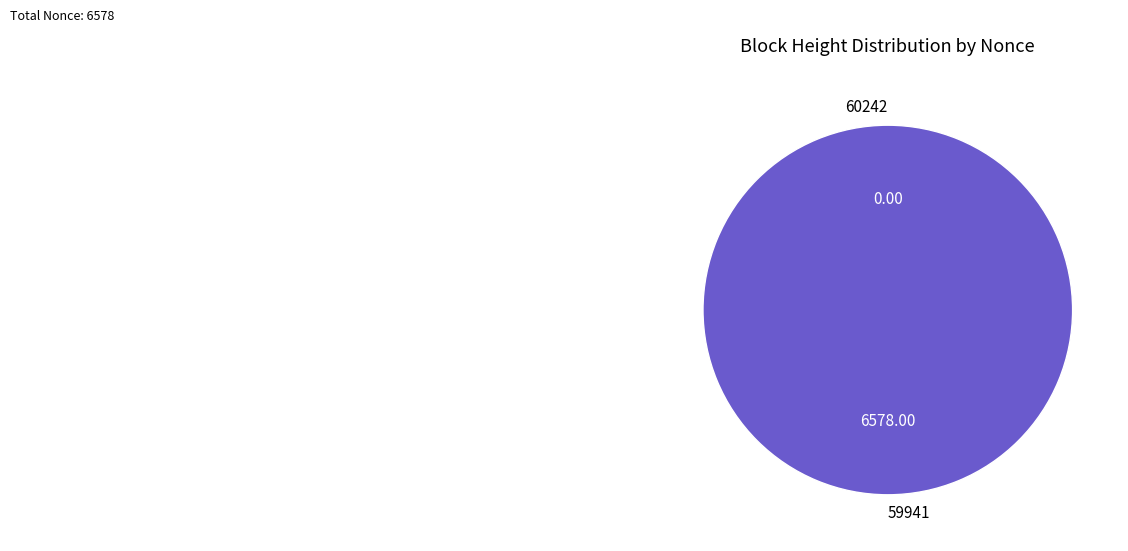

To the nearest percent, what percentage of the pie is 59941?

100%